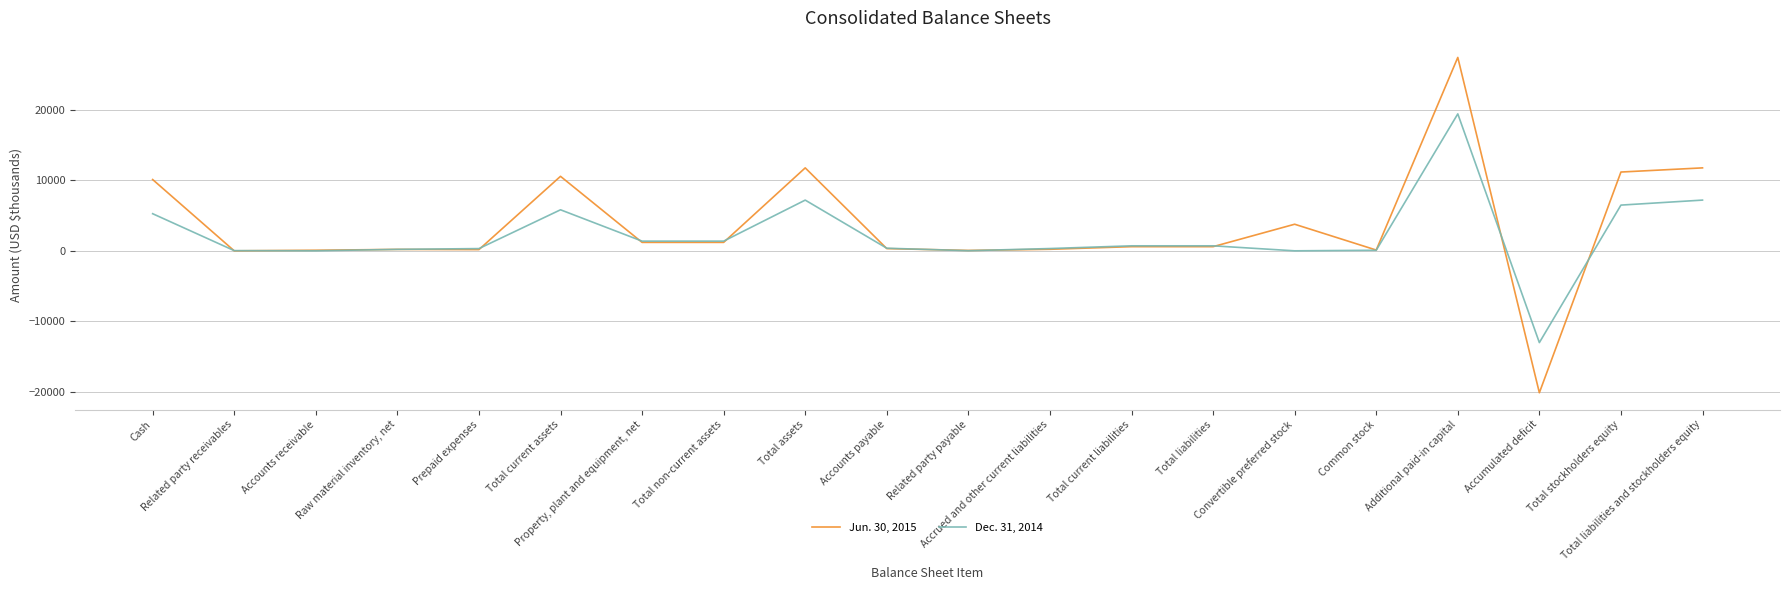

At which label is Jun. 30, 2015 closest to 3655?

Convertible preferred stock